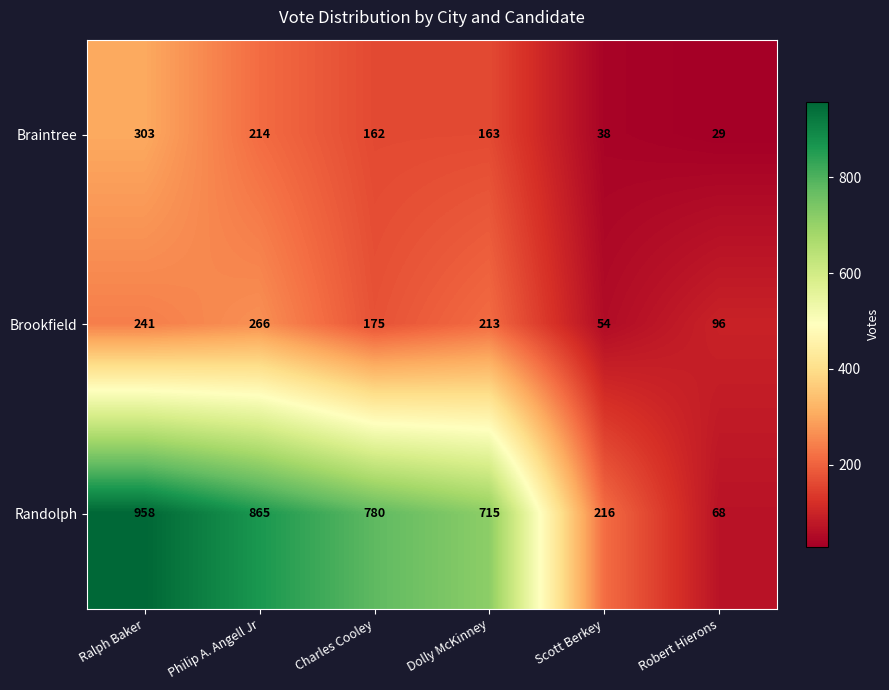

What is the difference between the highest and lowest values at Scott Berkey?

178